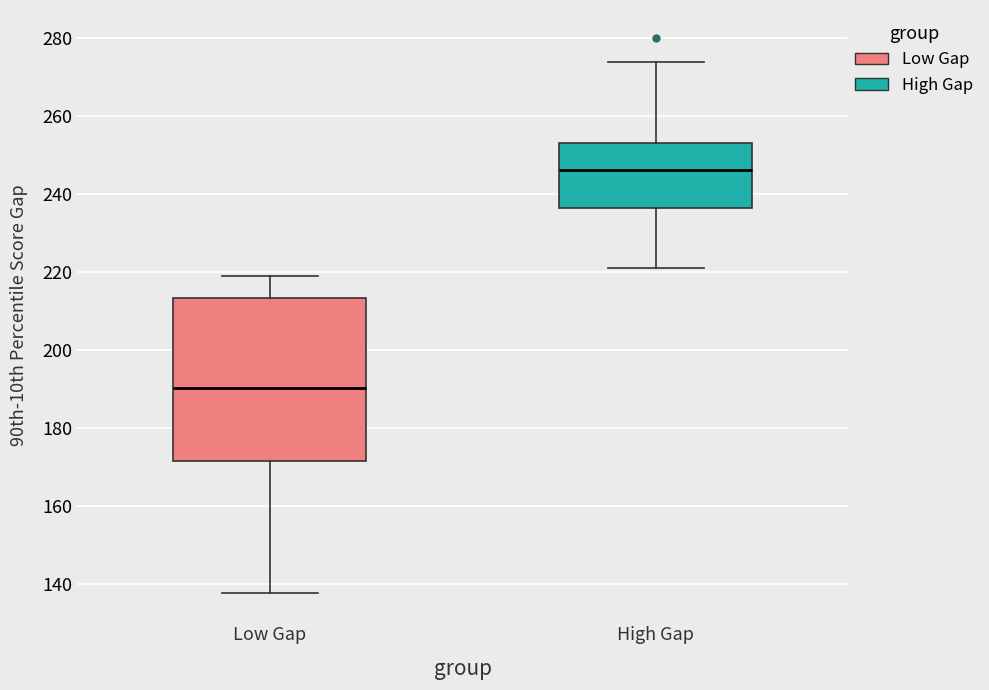

Which box's median line is the highest?

High Gap